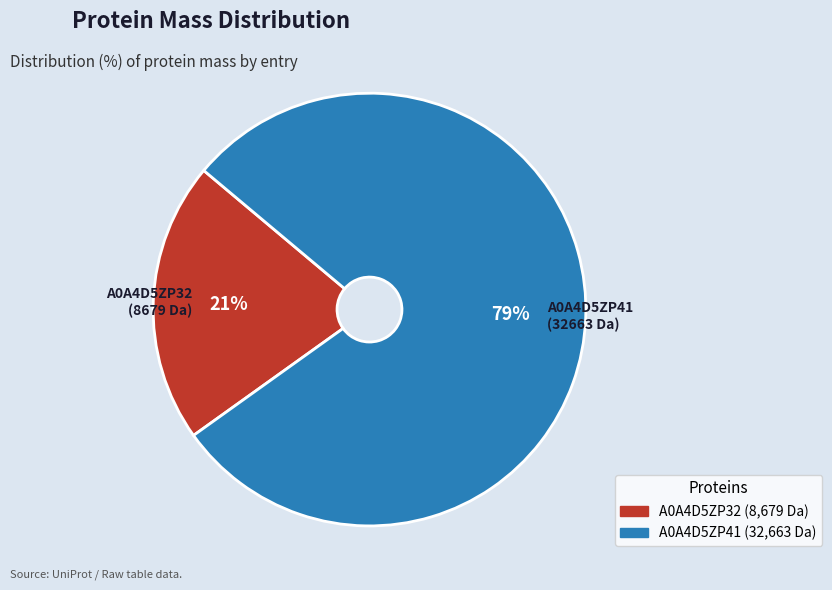

Approximately how many times larger is the value at A0A4D5ZP32 (8679 Da) compared to A0A4D5ZP41 (32663 Da)?

0.3